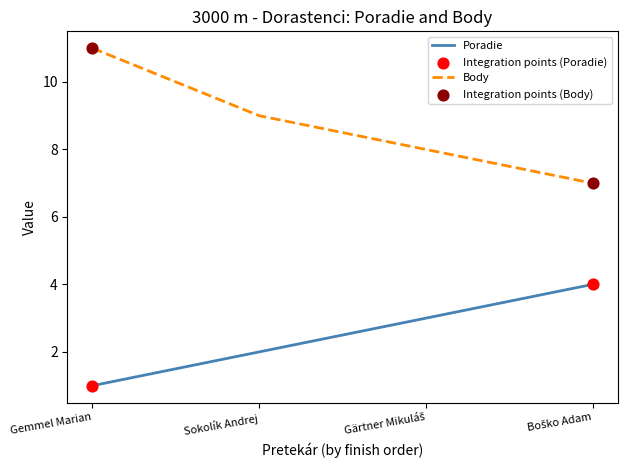

At which category is the sum across all series the highest?

Gemmel Marian